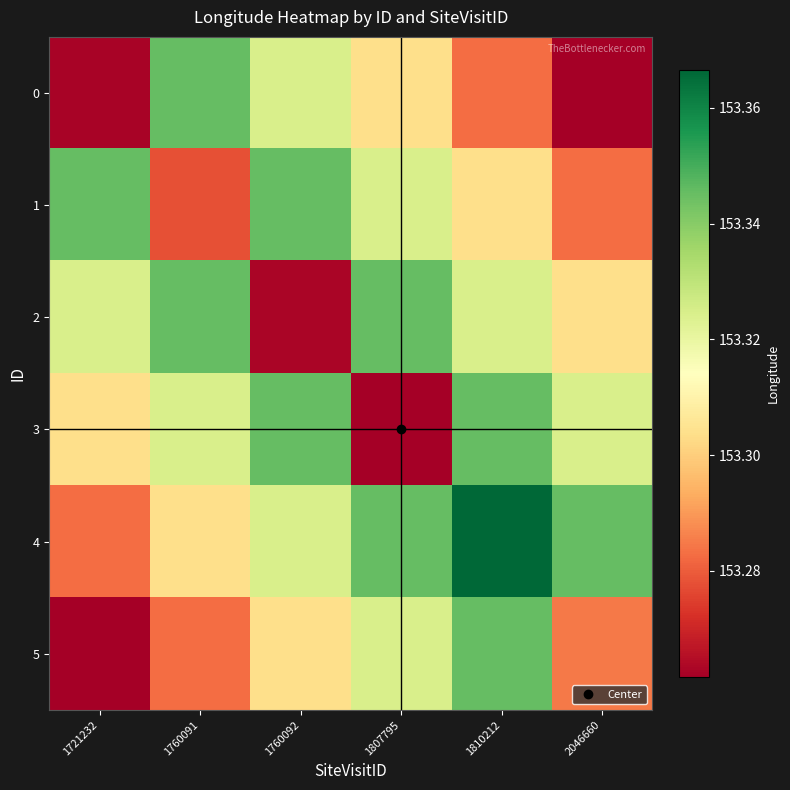

Reading left to right, transcribe all the data shown in this chart.

0: 1721232=153.3	1760091=153.3	1760092=153.3	1807795=153.3	1810212=153.3	2046660=153.3
1: 1721232=153.3	1760091=153.3	1760092=153.3	1807795=153.3	1810212=153.3	2046660=153.3
2: 1721232=153.3	1760091=153.3	1760092=153.3	1807795=153.3	1810212=153.3	2046660=153.3
3: 1721232=153.3	1760091=153.3	1760092=153.3	1807795=153.3	1810212=153.3	2046660=153.3
4: 1721232=153.3	1760091=153.3	1760092=153.3	1807795=153.3	1810212=153.4	2046660=153.3
5: 1721232=153.3	1760091=153.3	1760092=153.3	1807795=153.3	1810212=153.3	2046660=153.3